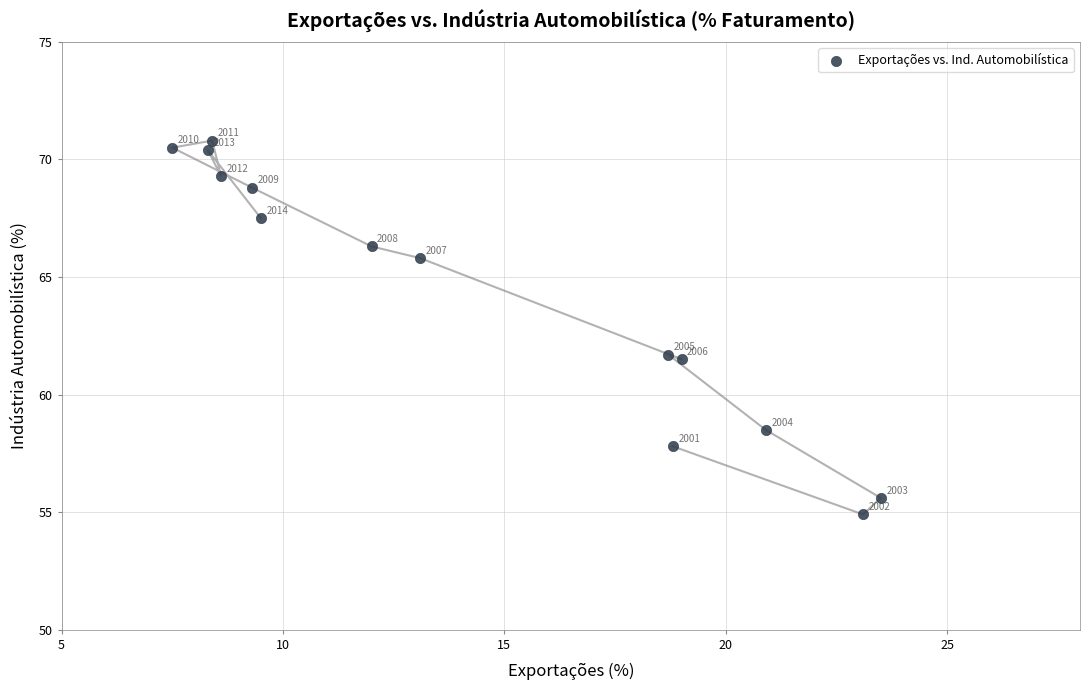

What Y value in the scatter plot is closest to 62?

61.7